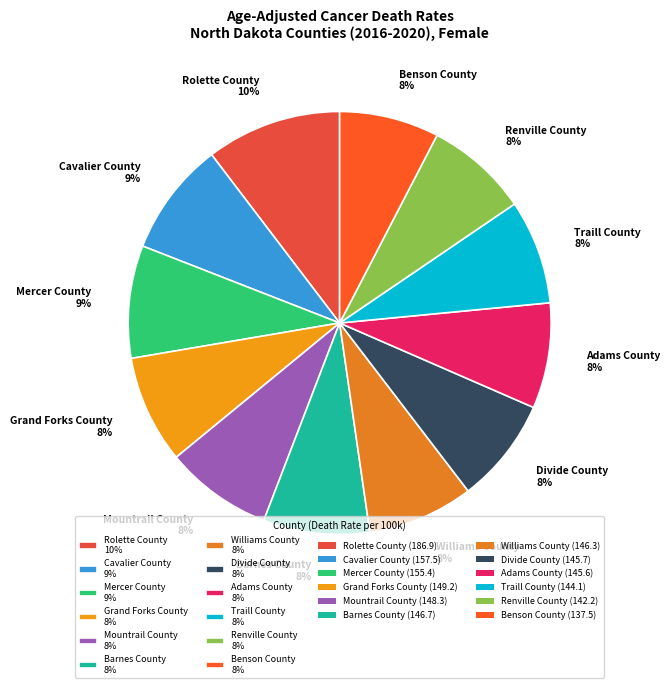

Is Grand Forks County the majority of the pie?

No